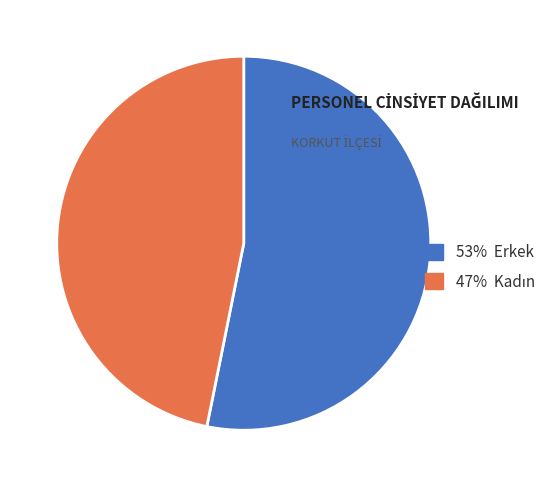

What is the majority slice?

53% Erkek